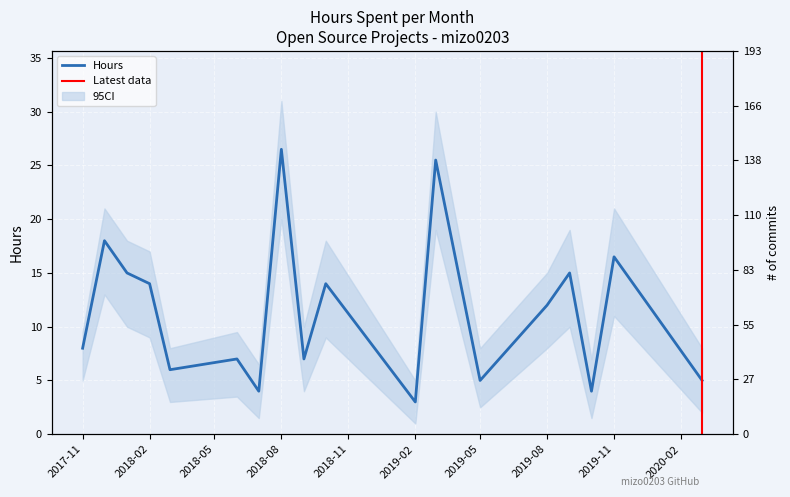

Rank the categories by value from highest to lowest.

2018-08, 2019-03, 2017-12, 2019-11, 2018-01, 2019-09, 2018-02, 2018-10, 2019-08, 2017-11, 2018-06, 2018-09, 2018-03, 2019-05, 2020-03, 2018-07, 2019-10, 2019-02